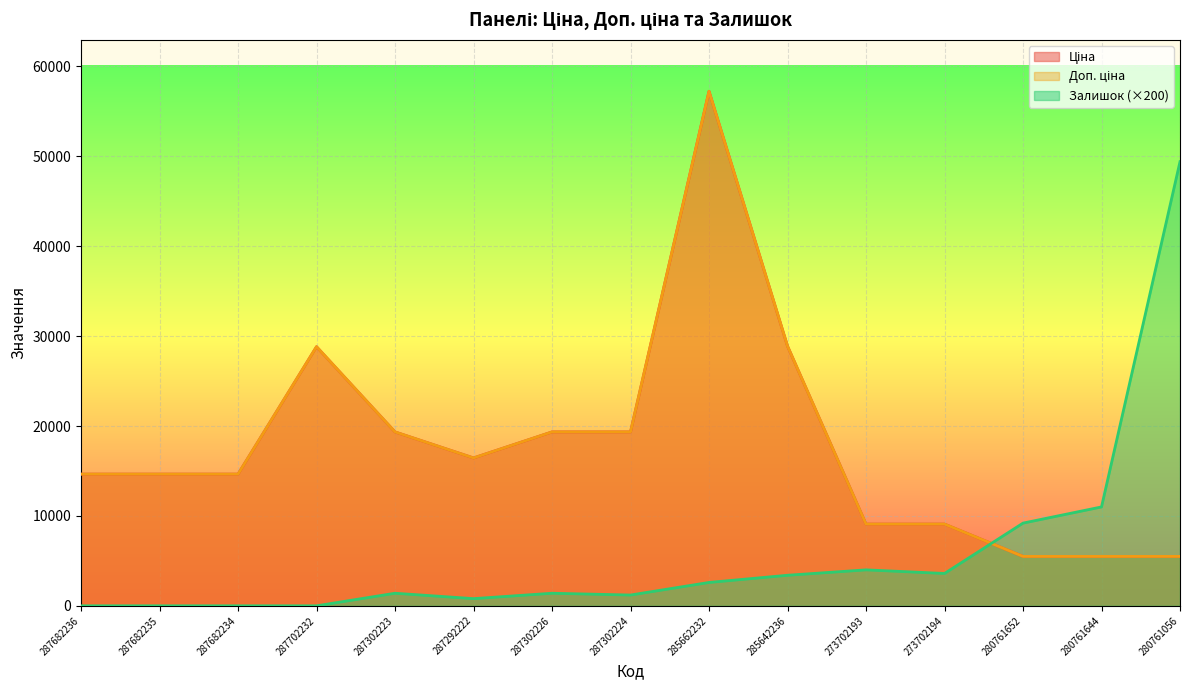

Where does the Залишок series first go above 1400?

285662232